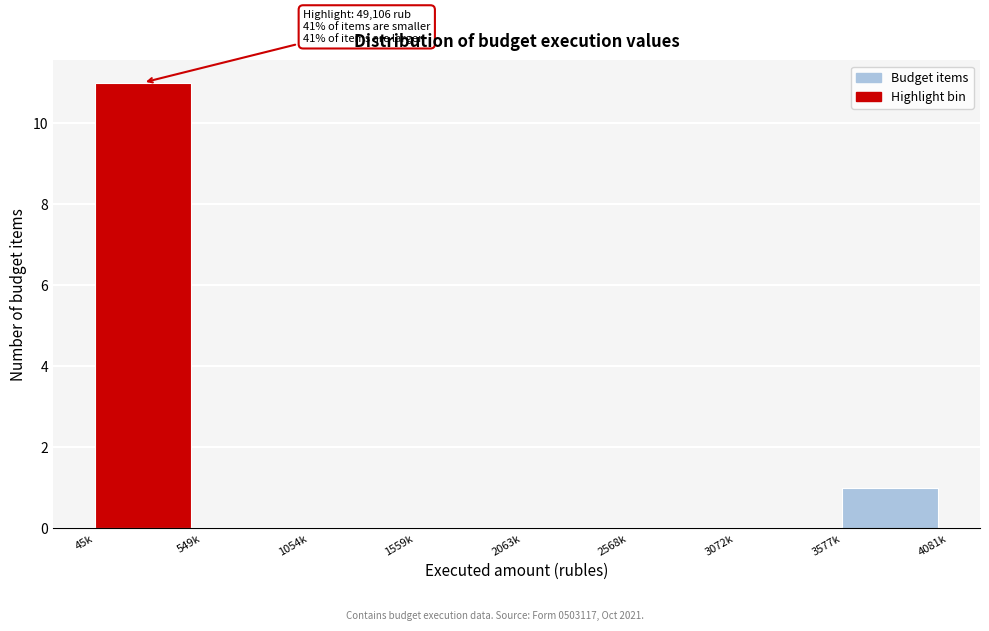

Reading left to right, transcribe all the data shown in this chart.

45k=11	549k=0	1054k=0	1559k=0	2063k=0	2568k=0	3072k=0	3577k=1